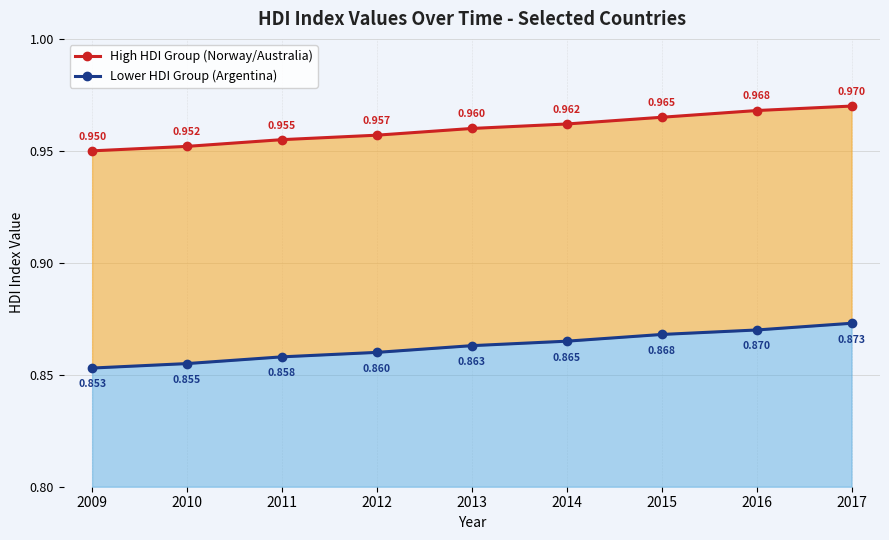

True or false: High HDI Group (Norway/Australia) and Lower HDI Group (Argentina) cross at least once.

False